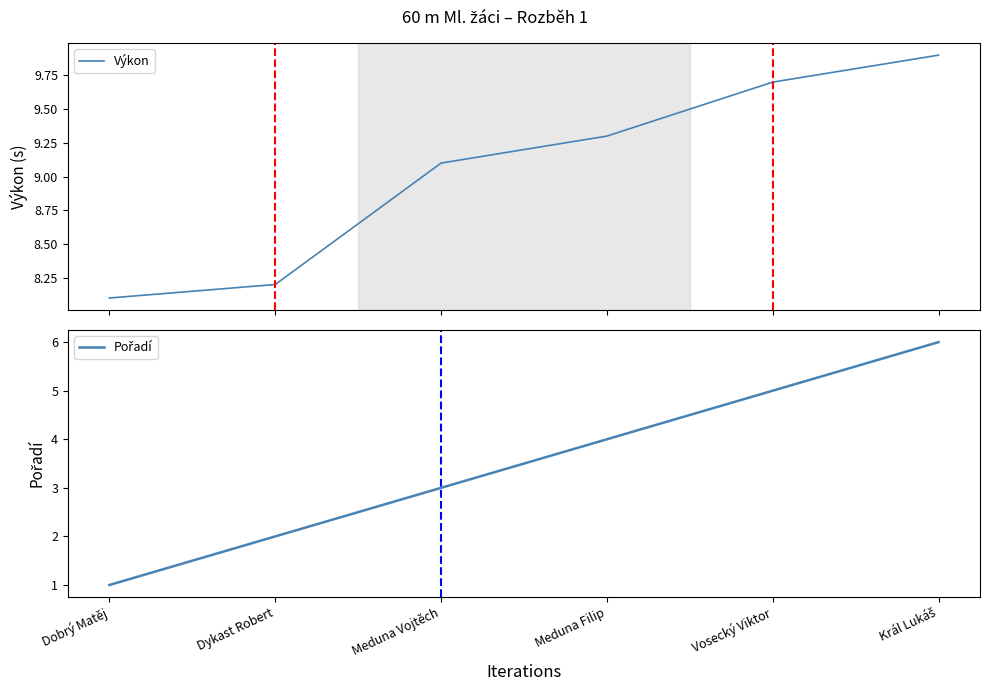

What are all the series names shown in the legend?

Výkon, Pořadí